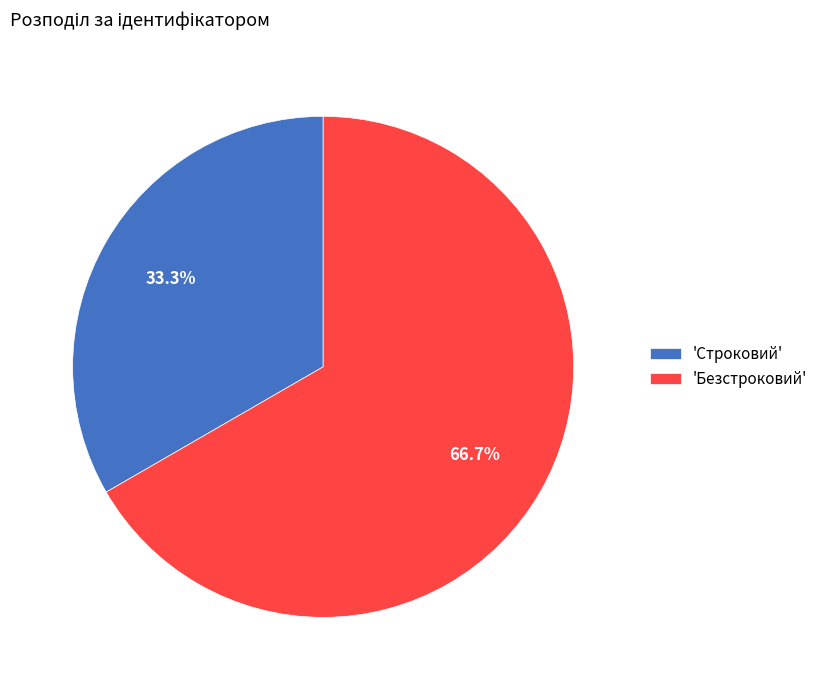

Is there any slice that represents more than half of the pie?

Yes